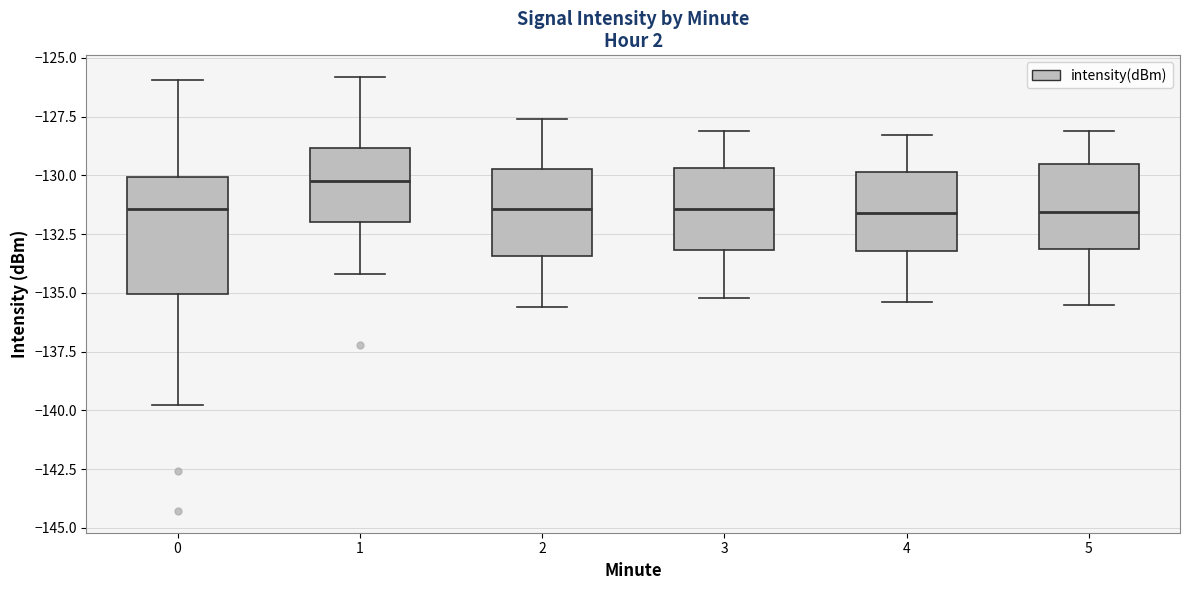

Reading left to right, transcribe this box plot: for each box, give where its median line is, the range the box spans, and where its two whiskers end, as read against the y-axis. The values are not printed on the chart, so give them approximately, as read against the axis.

0: median -131.5, box -135.0 to -130.0, whiskers -140.0 to -126.0
1: median -130.0, box -132.0 to -129.0, whiskers -134.0 to -126.0
2: median -131.5, box -133.5 to -129.5, whiskers -135.5 to -127.5
3: median -131.5, box -133.0 to -129.5, whiskers -135.0 to -128.0
4: median -131.5, box -133.0 to -130.0, whiskers -135.5 to -128.5
5: median -131.5, box -133.0 to -129.5, whiskers -135.5 to -128.0